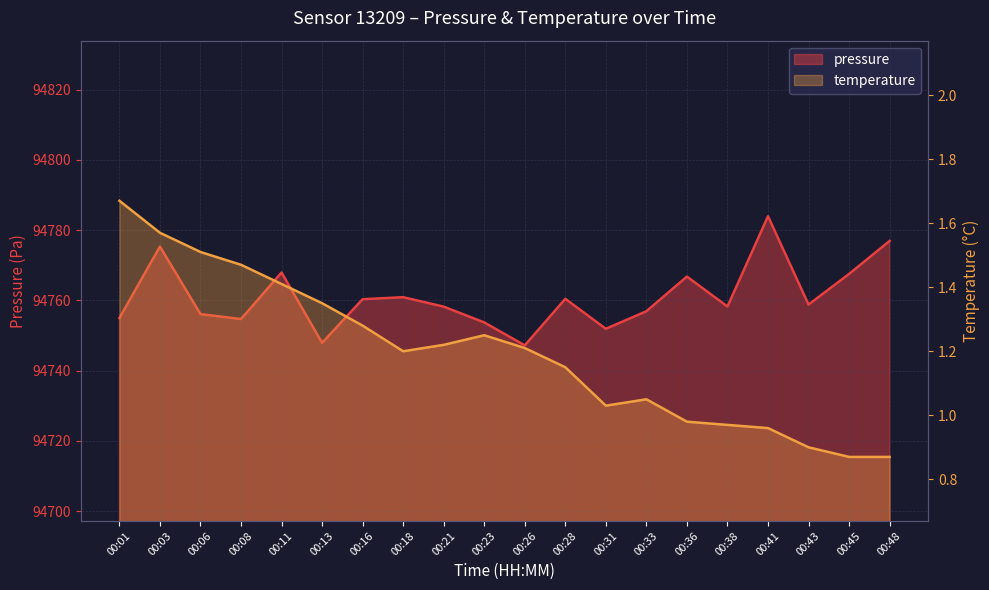

The value of pressure at 00:45 is 94767.5. True or false?

True